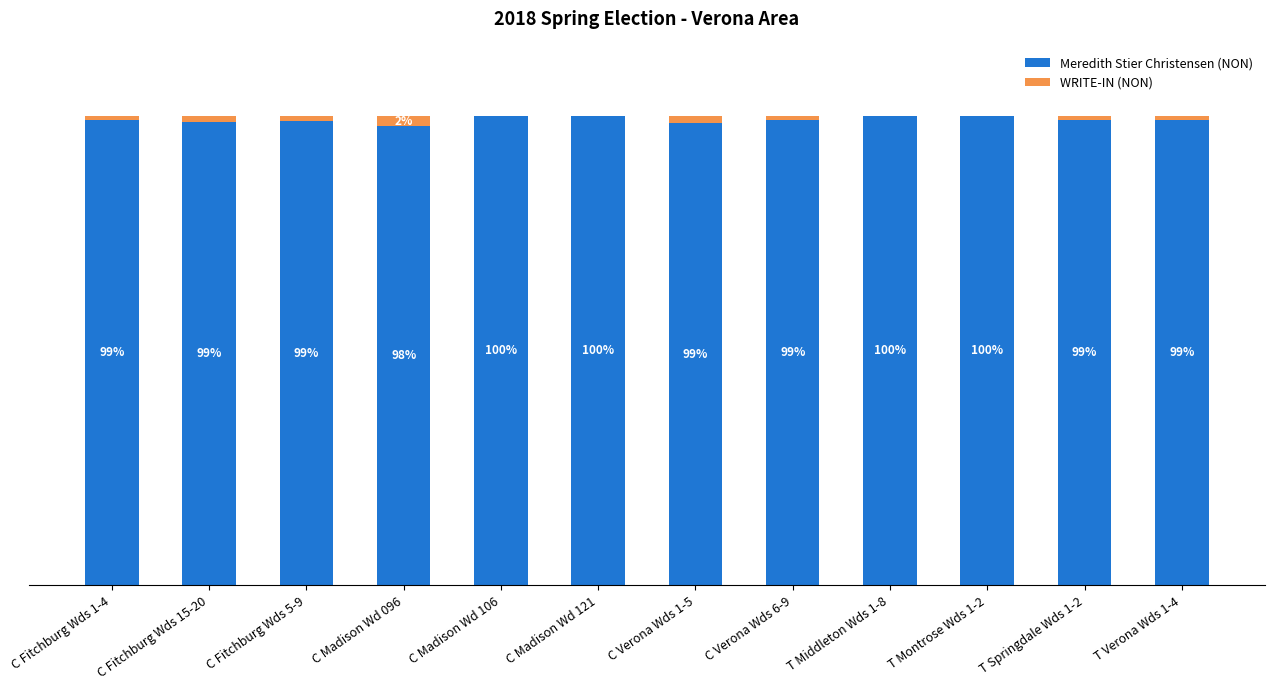

At which label is Meredith Stier Christensen (NON) closest to 98?

C Madison Wd 096